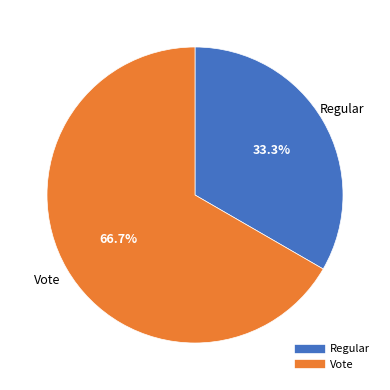

How many segments does this pie chart have?

2